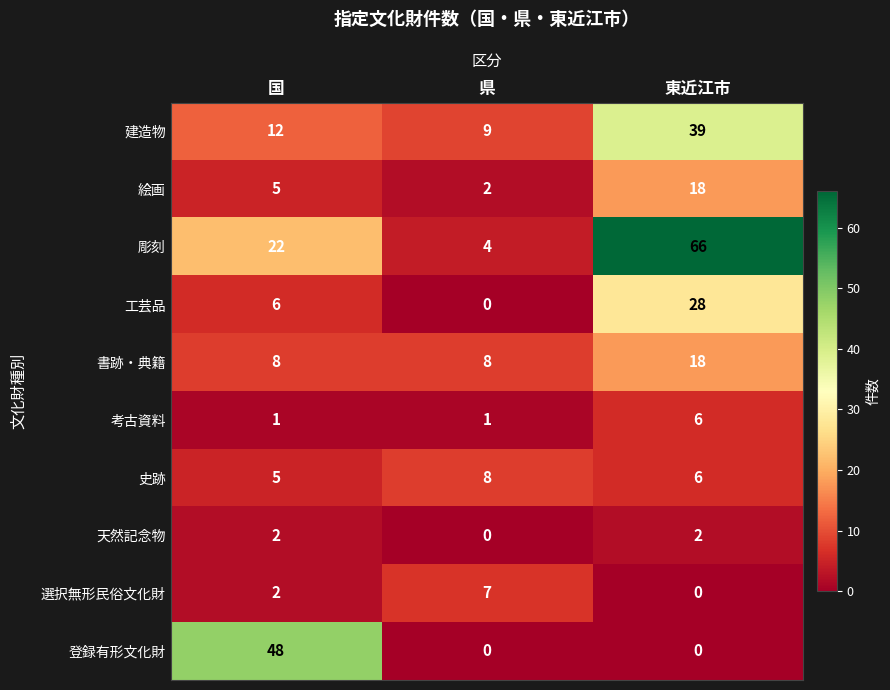

What is the average value of the 史跡 series?

6